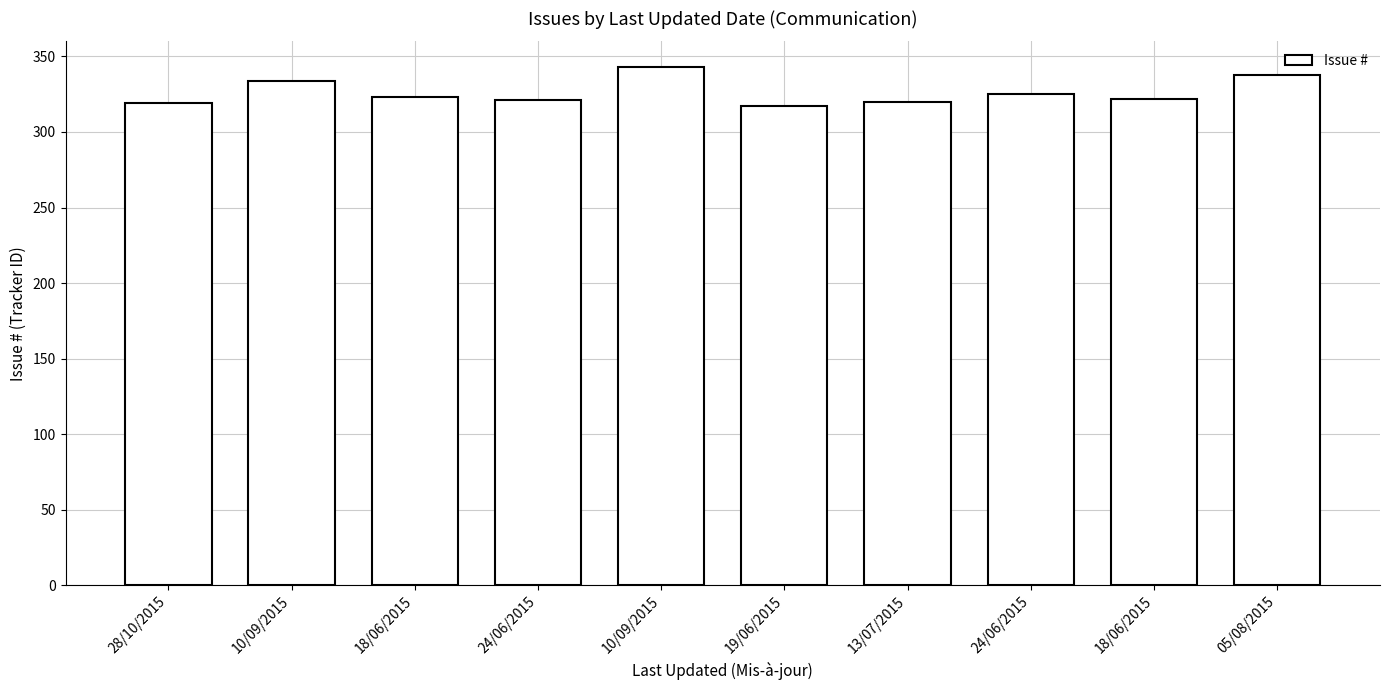

The chart shows a value of 334 at 10/09/2015. True or false?

True